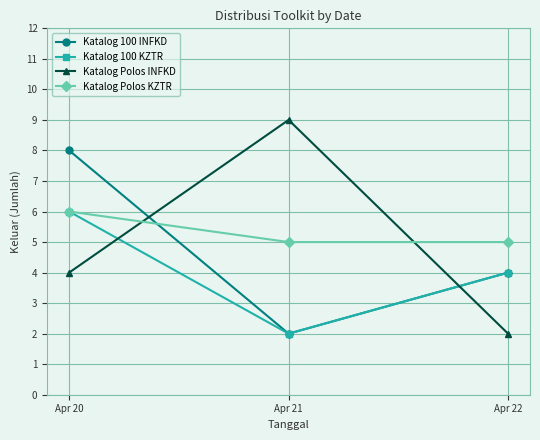

What is the value of the Katalog 100 INFKD point at the 1st from the left?

8